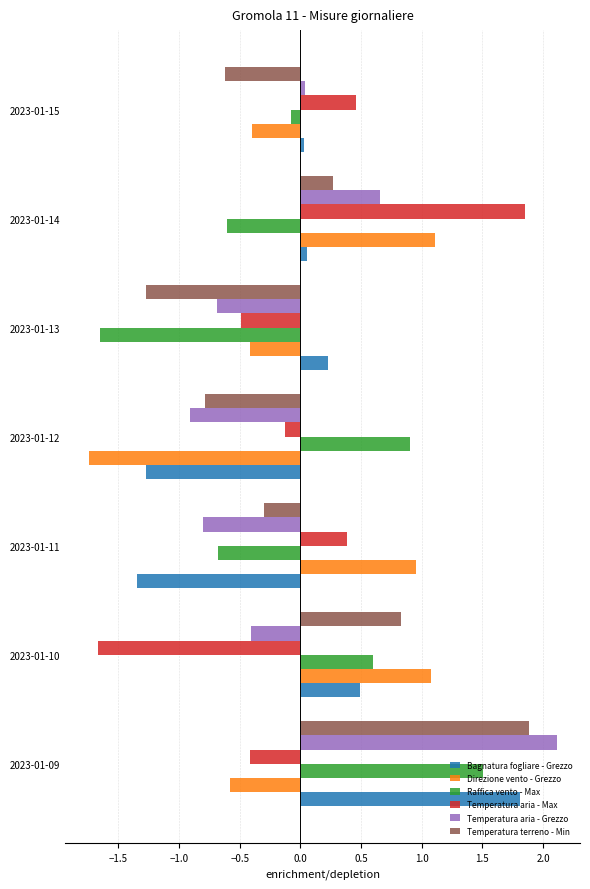

List the labels in order of Temperatura aria - Grezzo value, largest first.

2023-01-09, 2023-01-14, 2023-01-15, 2023-01-10, 2023-01-13, 2023-01-11, 2023-01-12